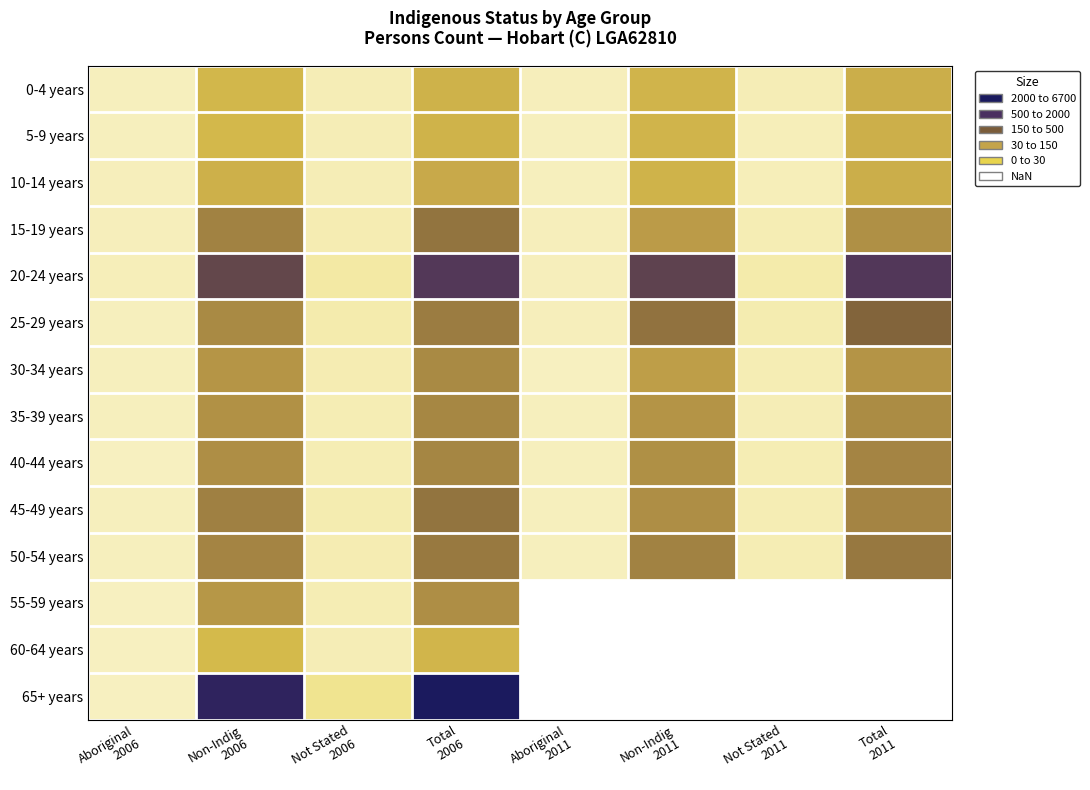

At which category does the chart reach its minimum across all series?

Aboriginal
2006